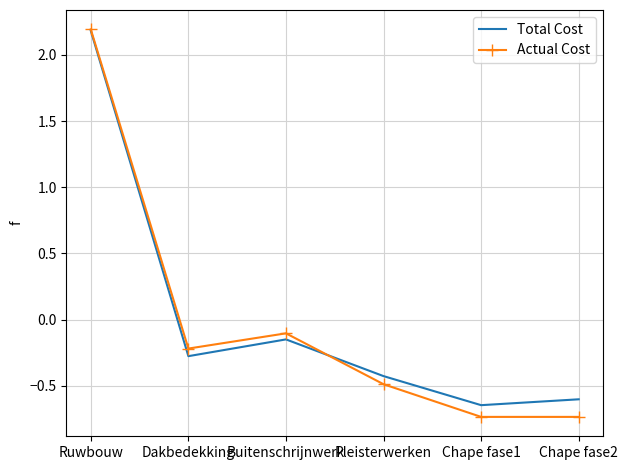

At which label is Actual Cost closest to 0?

Buitenschrijnwerk